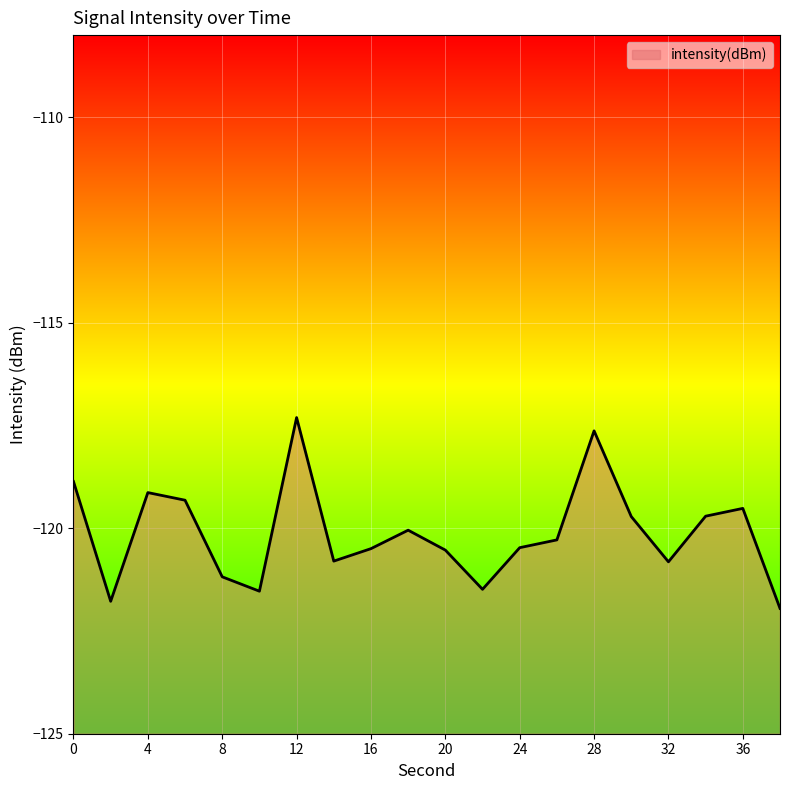

True or false: the data shows -46.9 at 12.

False